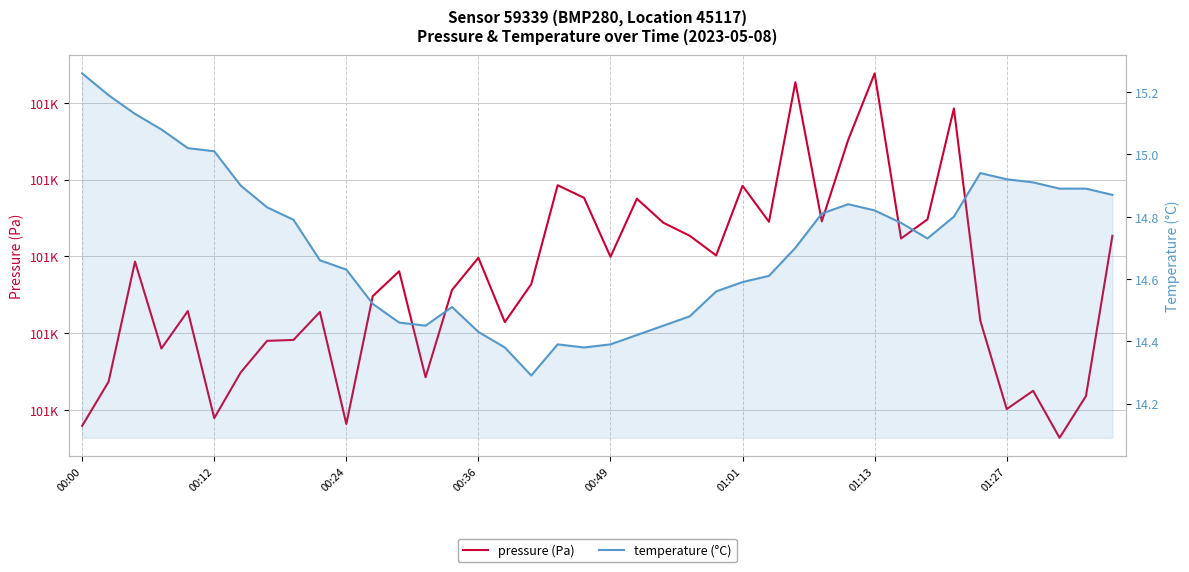

How many interior local valleys does the temperature (°C) series have?

4